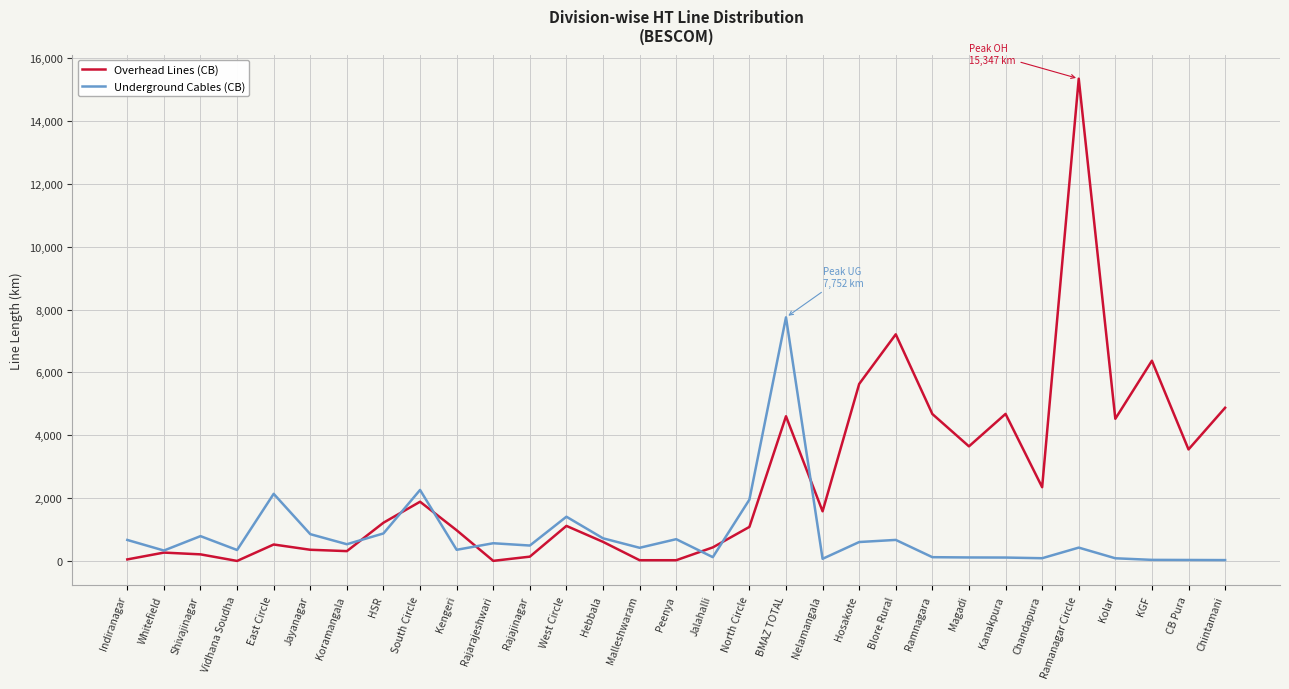

True or false: Underground Cables (CB) and Overhead Lines (CB) intersect in this chart.

True